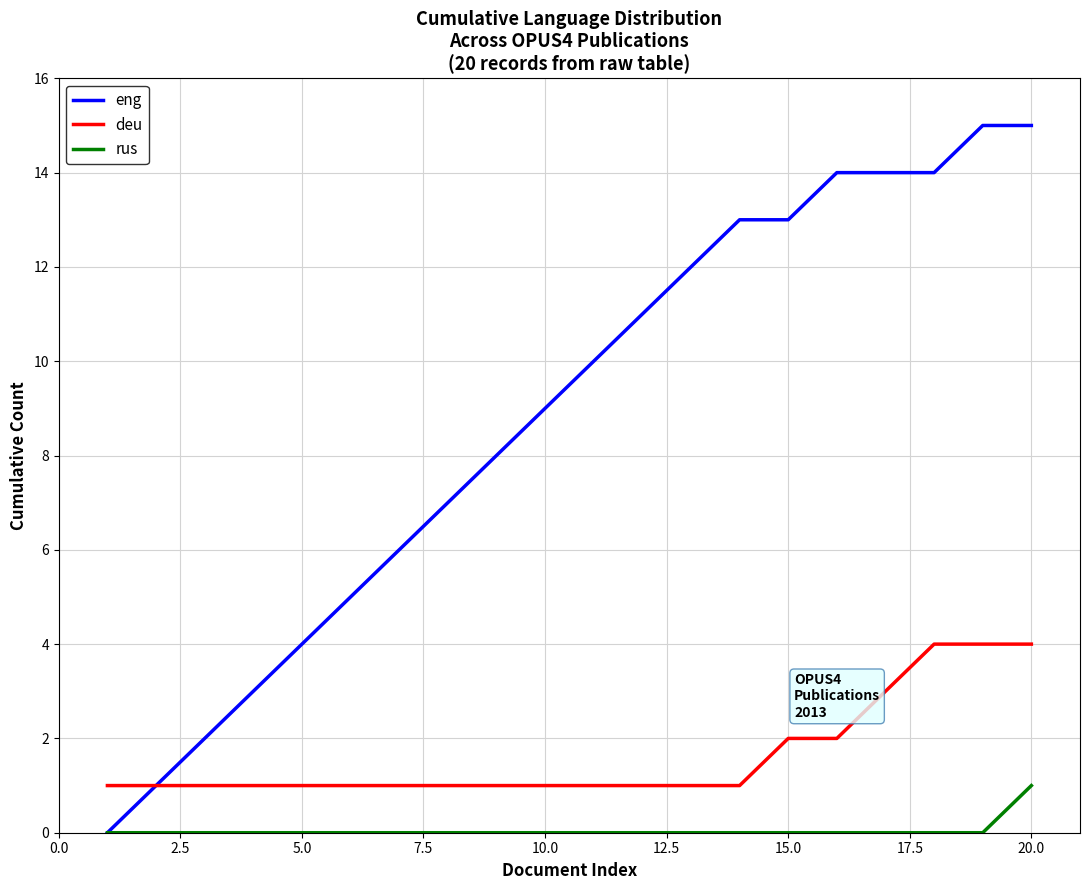

Which series has the largest total across all categories?

eng